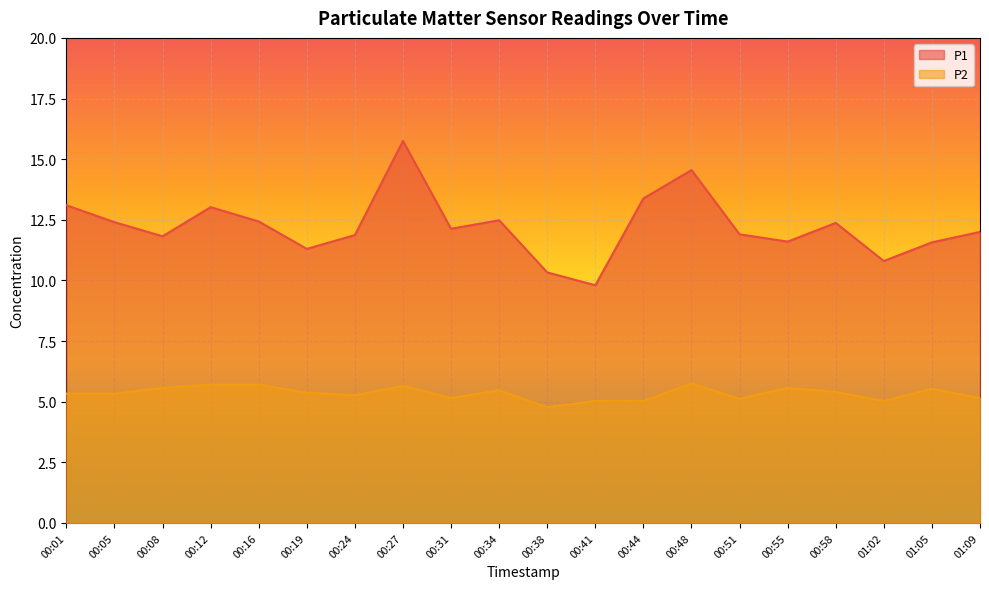

What position from the right is 00:48?

7